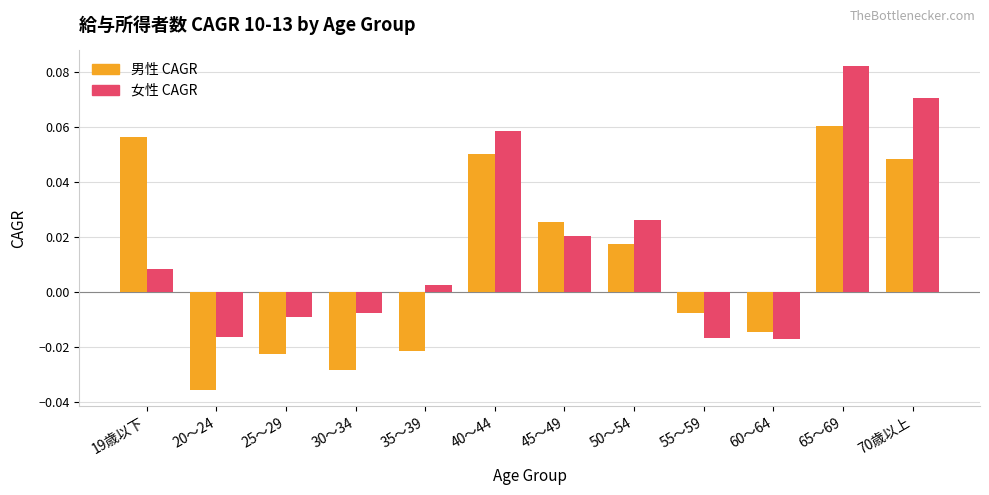

What is the sum of all 女性 CAGR values?

0.2